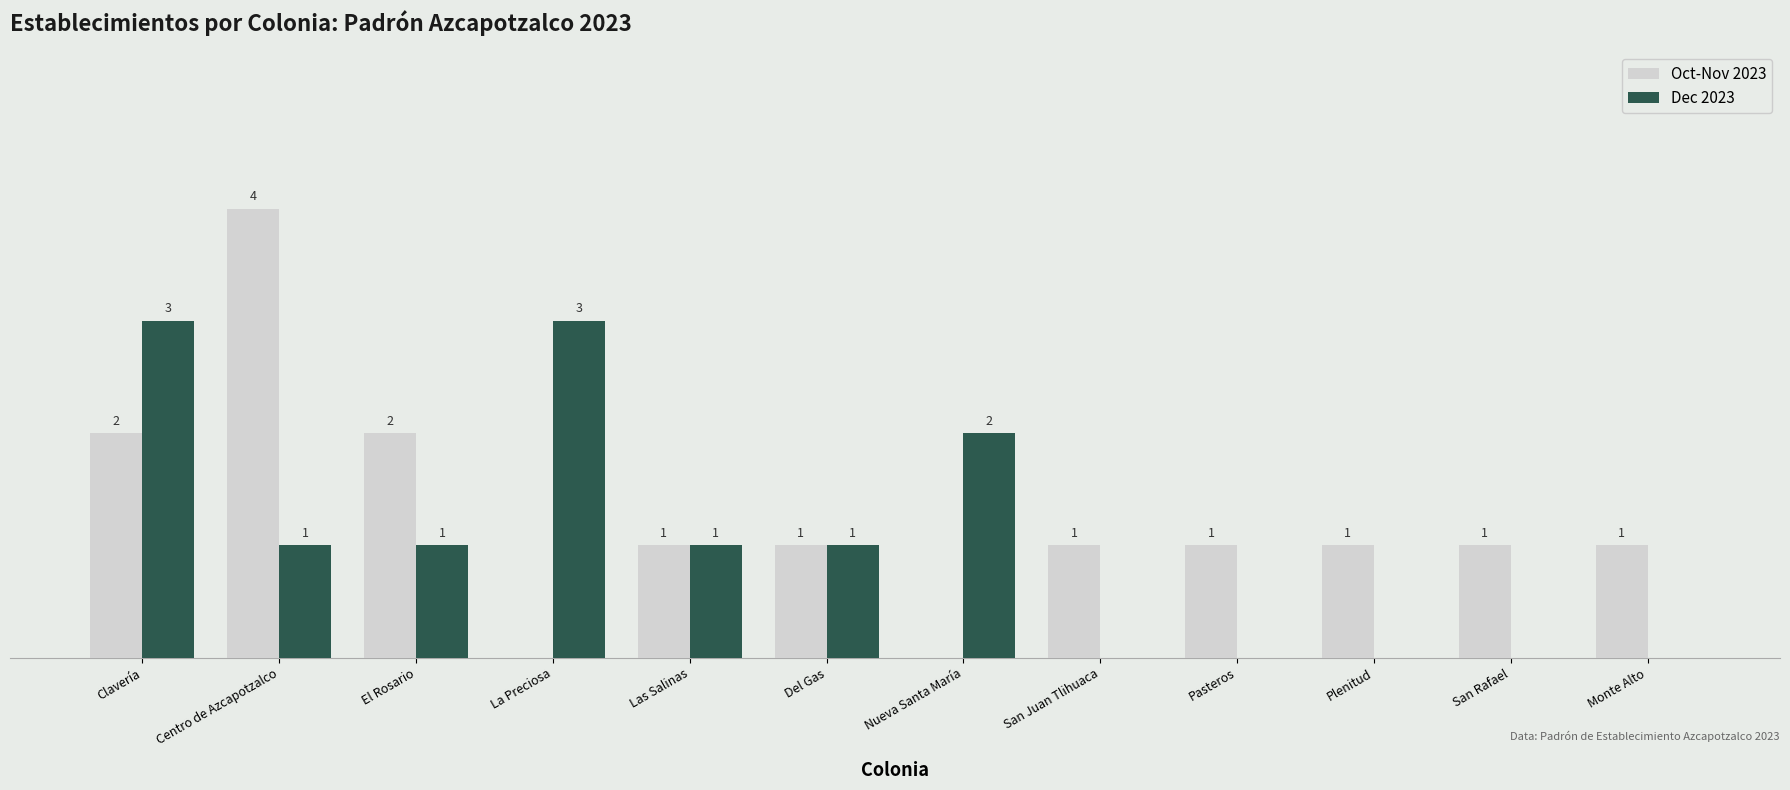

Which category has the highest value in the Oct-Nov 2023 series?

Centro de Azcapotzalco